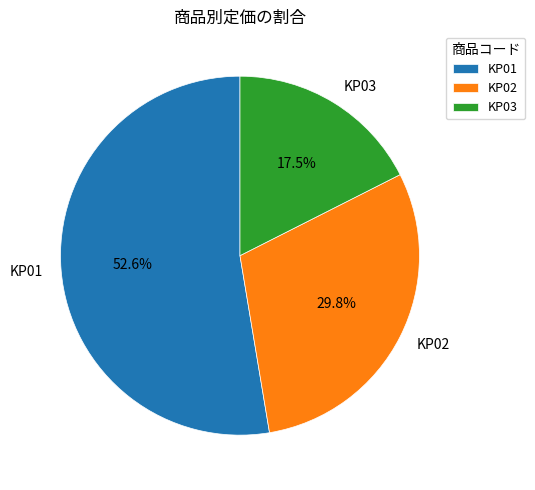

What is the ratio of the value at KP01 to the value at KP03?

3.0